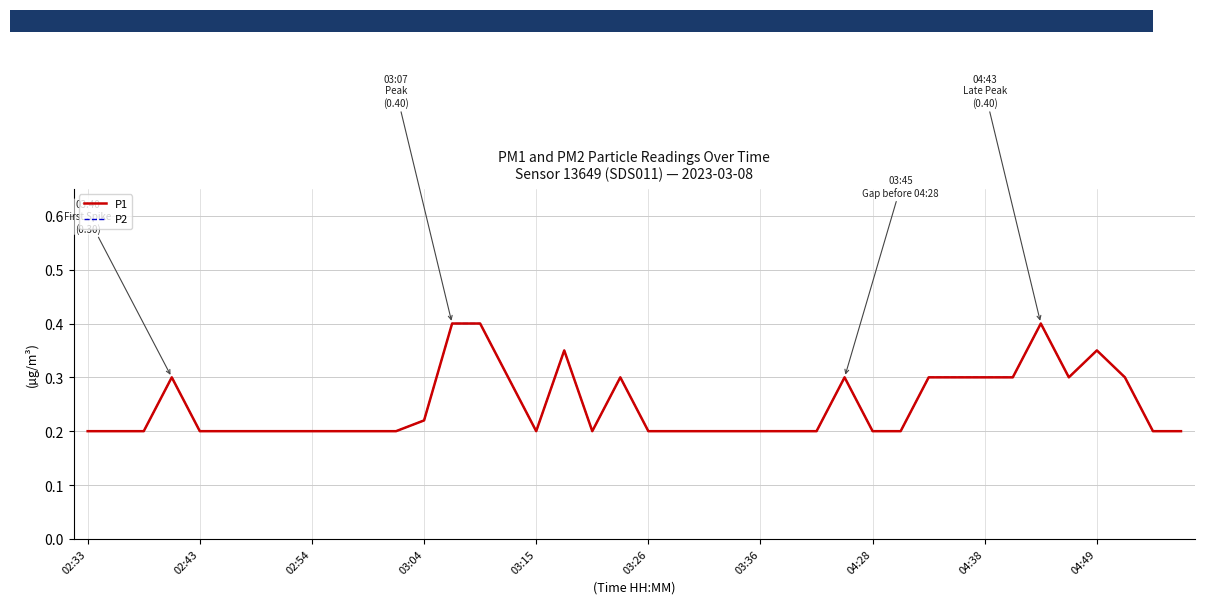

What value does the P1 series have at 13?

0.4